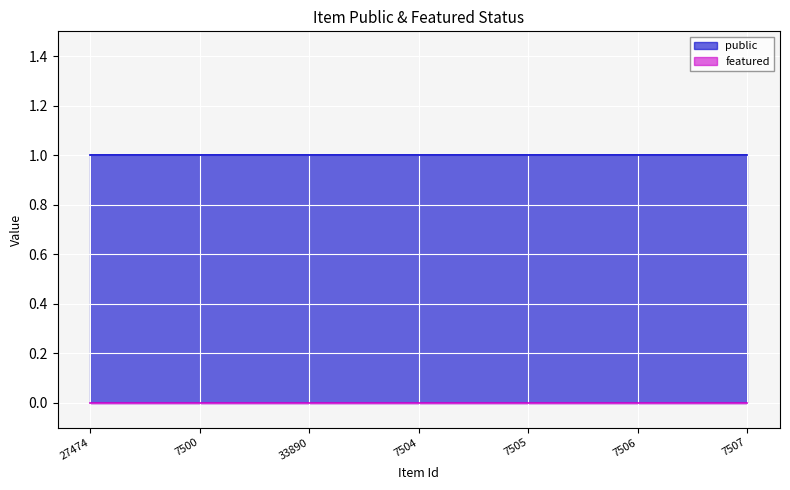

What position from the left is 7507?

7